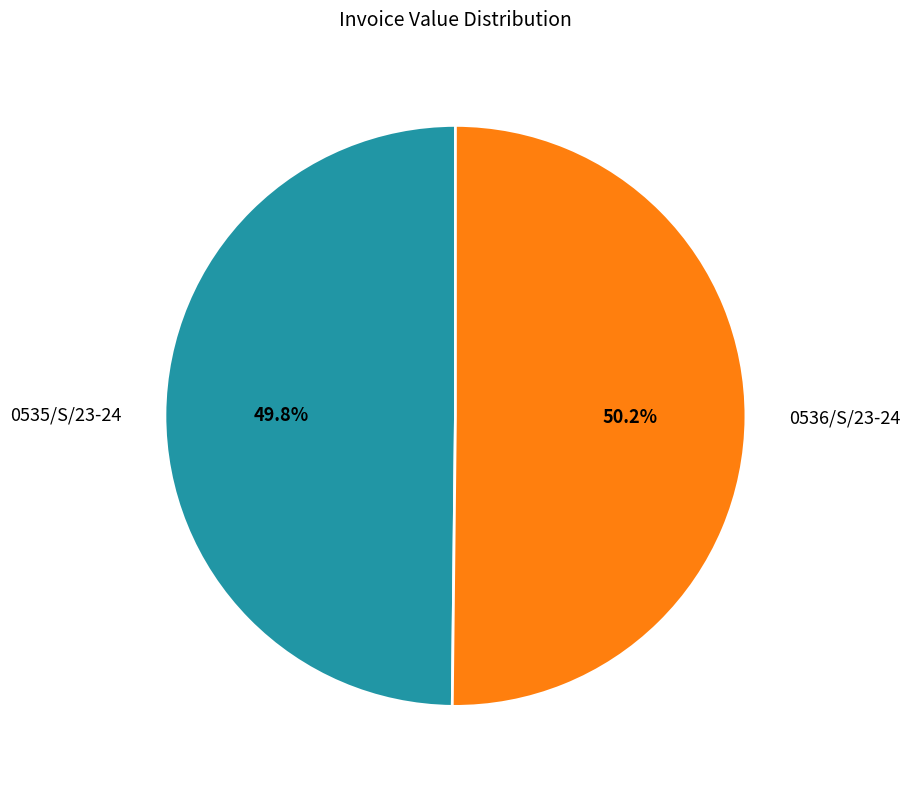

The 0535/S/23-24 slice represents 50% of the pie. True or false?

True